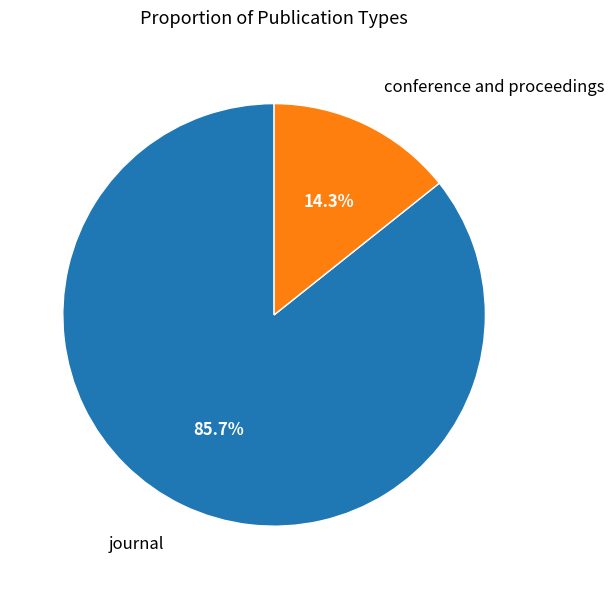

What is the largest slice in the pie chart?

journal